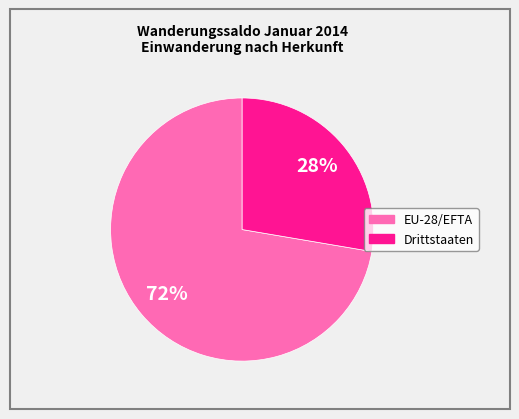

To the nearest percent, what portion does Drittstaaten represent?

28%